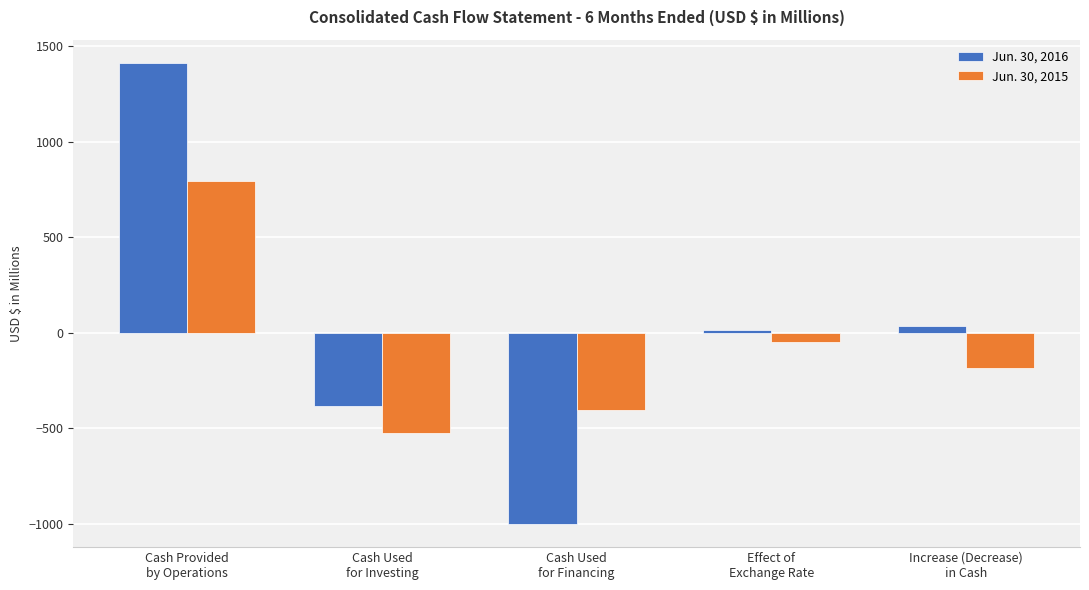

Rank the series at Cash Provided
by Operations from highest to lowest value.

Jun. 30, 2016, Jun. 30, 2015